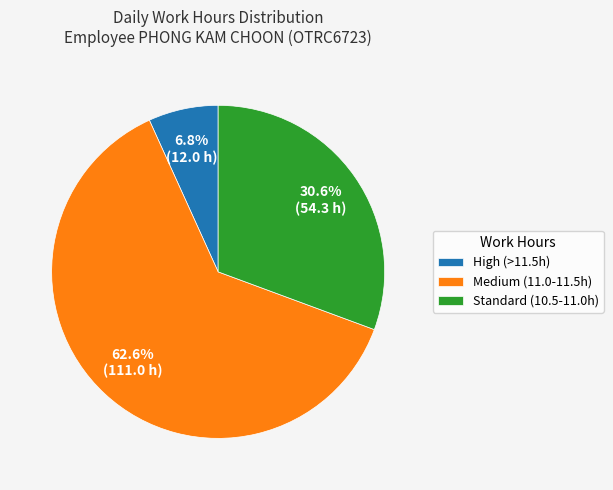

Which slice represents more than half of the pie?

Medium (11.0-11.5h)